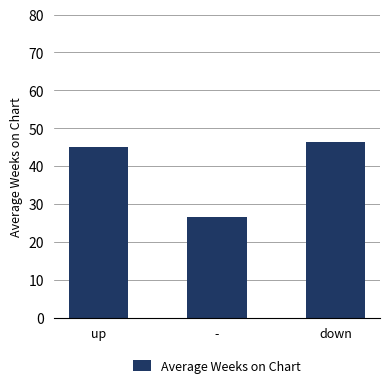

Which label corresponds to the largest value in the chart?

down